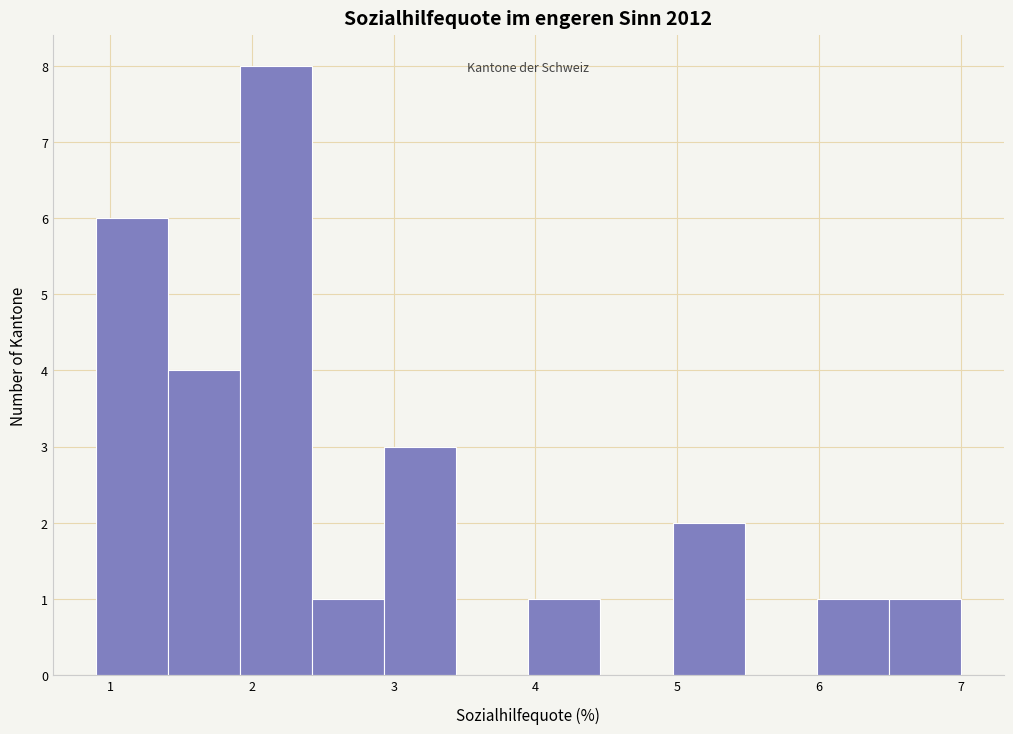

Reading left to right, transcribe this chart: for each bar, give the range it covers on the x-axis and its height. Neither the bar edges nor the heights are printed on the chart, so give them approximately, as read against the axes.

0.9 to 1.4: 6
1.4 to 1.9: 4
1.9 to 2.4: 8
2.4 to 2.9: 1
2.9 to 3.4: 3
3.4 to 4.0: 0
4.0 to 4.5: 1
4.5 to 5.0: 0
5.0 to 5.5: 2
5.5 to 6.0: 0
6.0 to 6.5: 1
6.5 to 7.0: 1